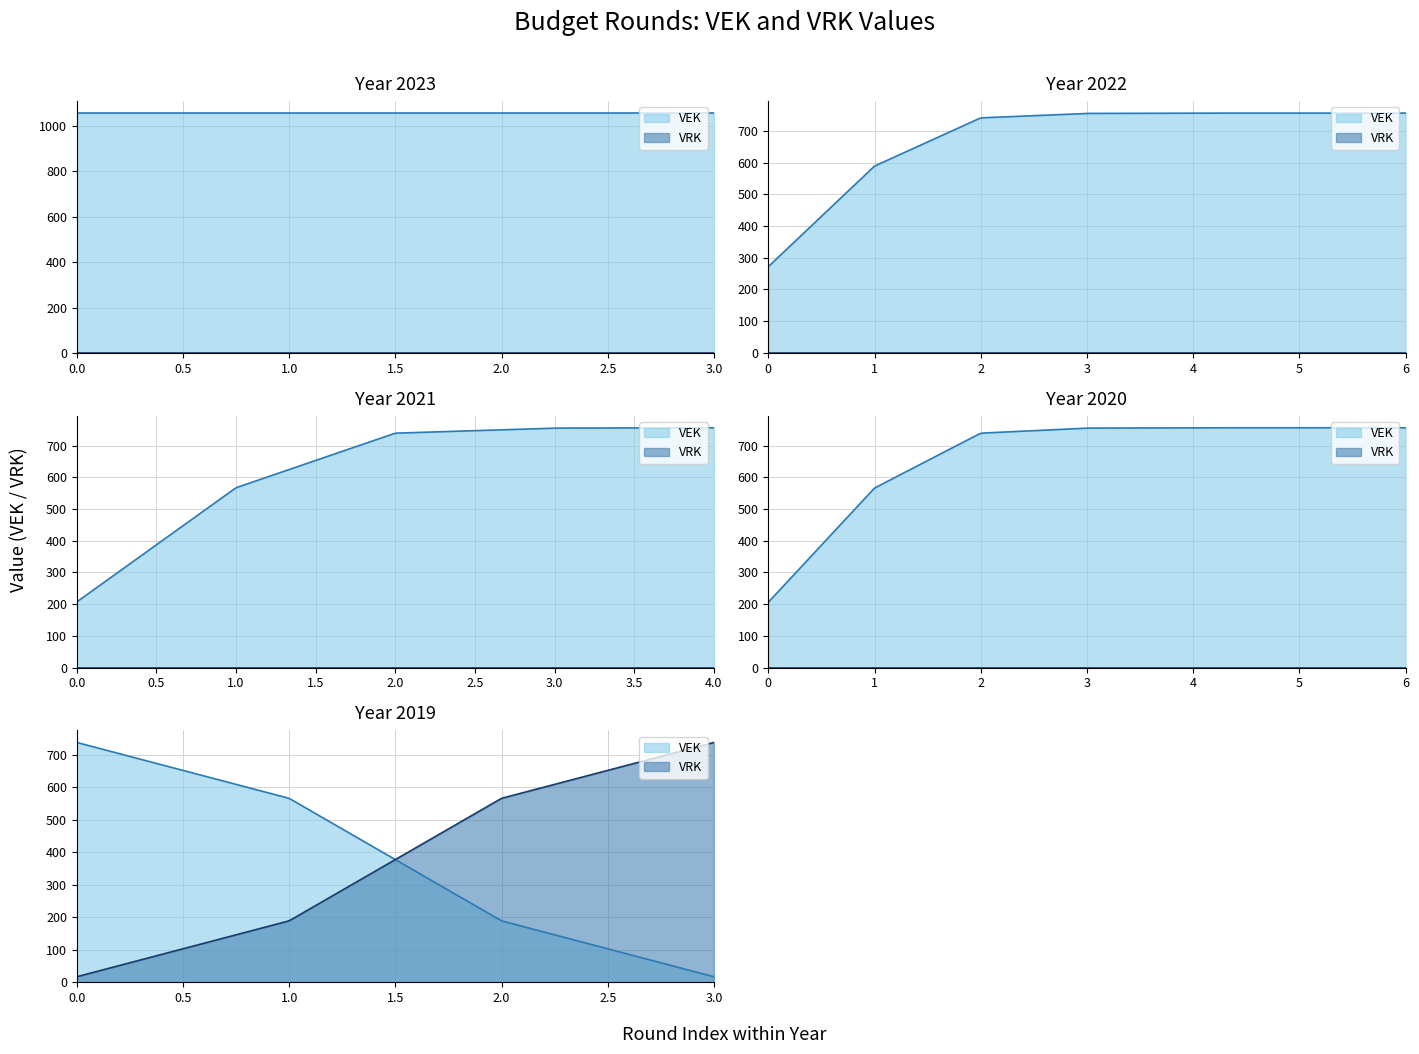

Count the number of categories in the chart.

27